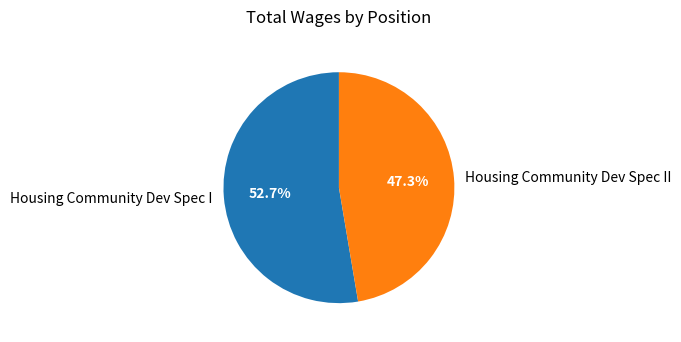

Approximately how many times larger is the value at Housing Community Dev Spec I compared to Housing Community Dev Spec II?

1.1